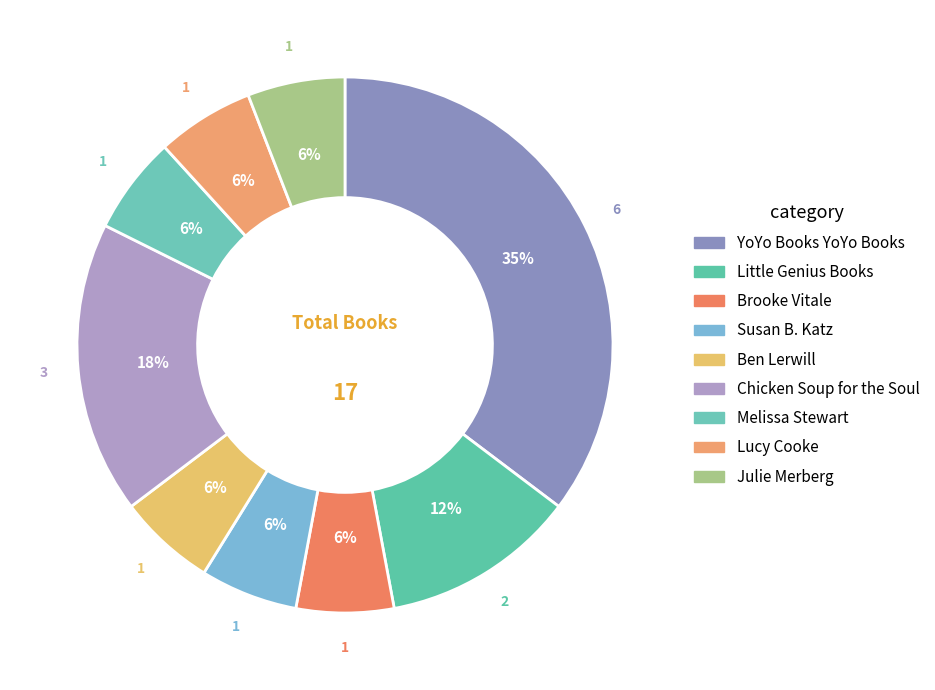

Is it true that Brooke Vitale is 12% of the pie?

False